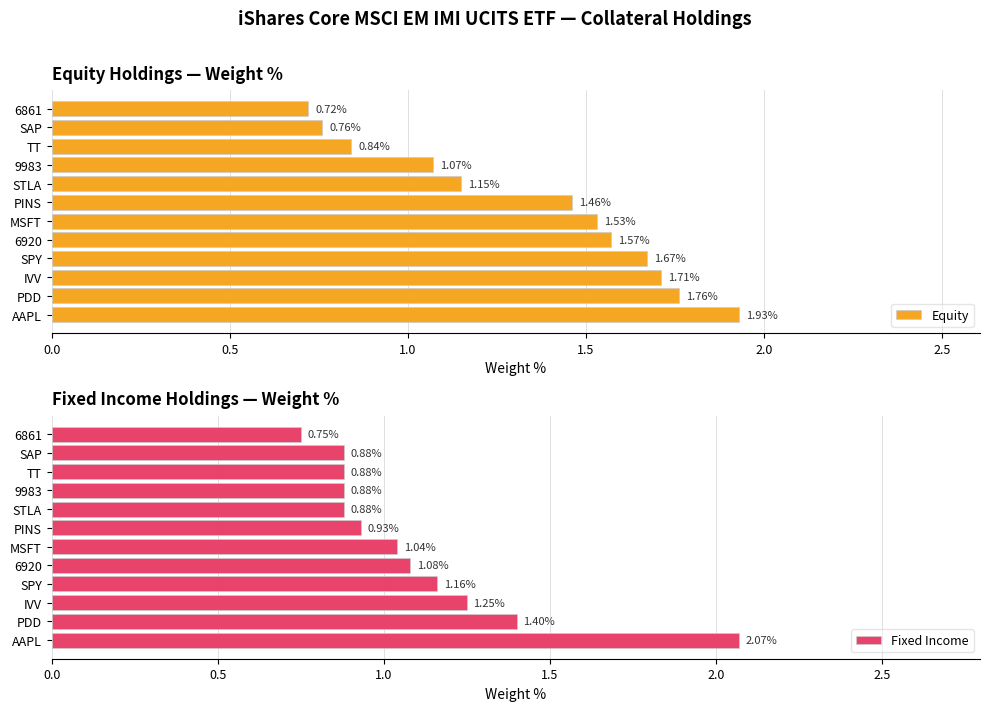

What is the difference between the maximum and minimum values in the Equity series?

1.2